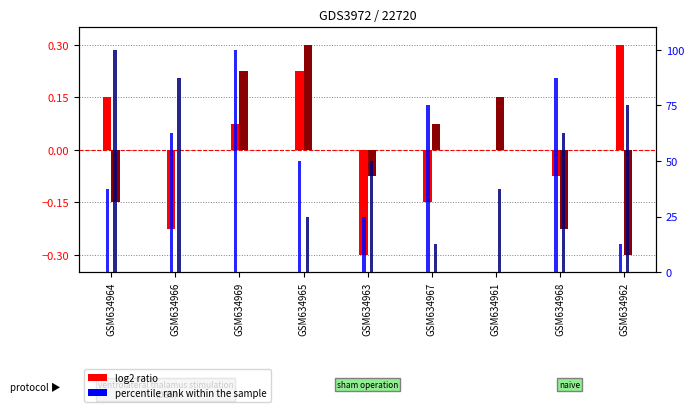

What is the difference between the maximum and second lowest values in the col_6 ratio series?

0.5